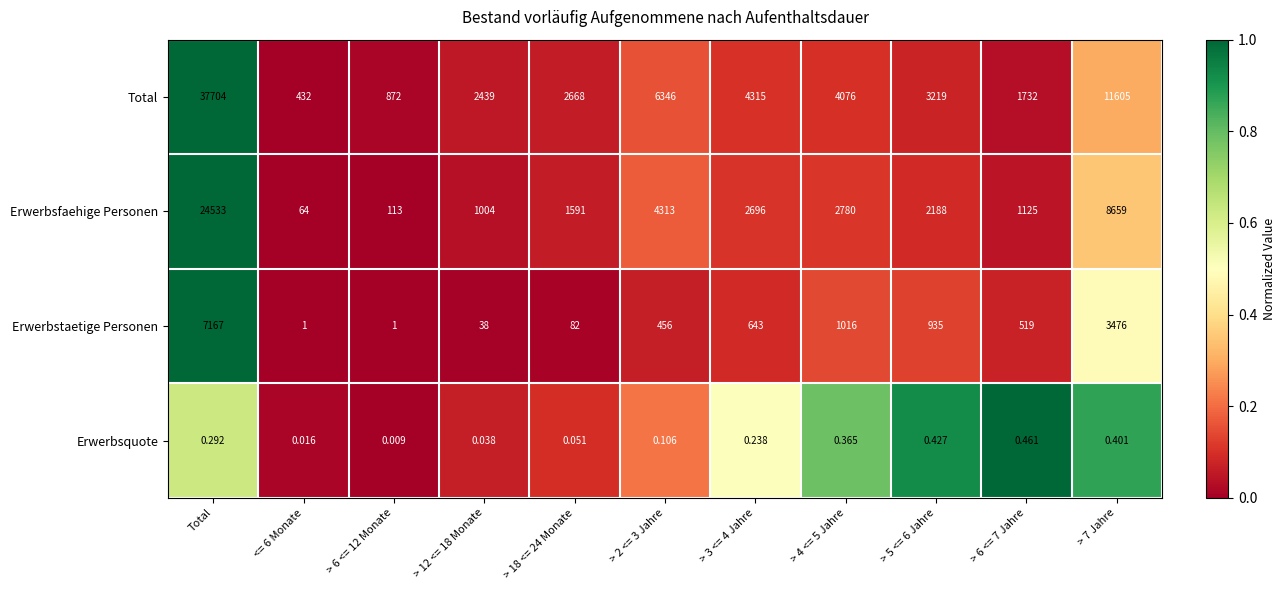

At which label does Total first exceed 3219?

Total